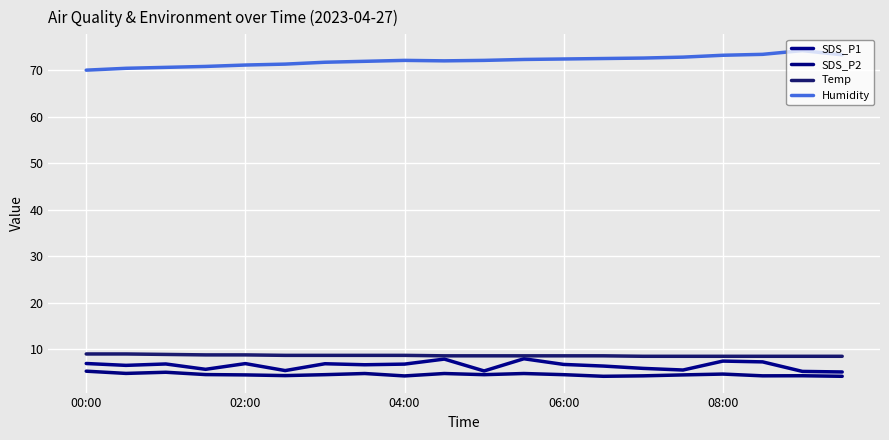

Is this an area chart (filled region under the line)?

No